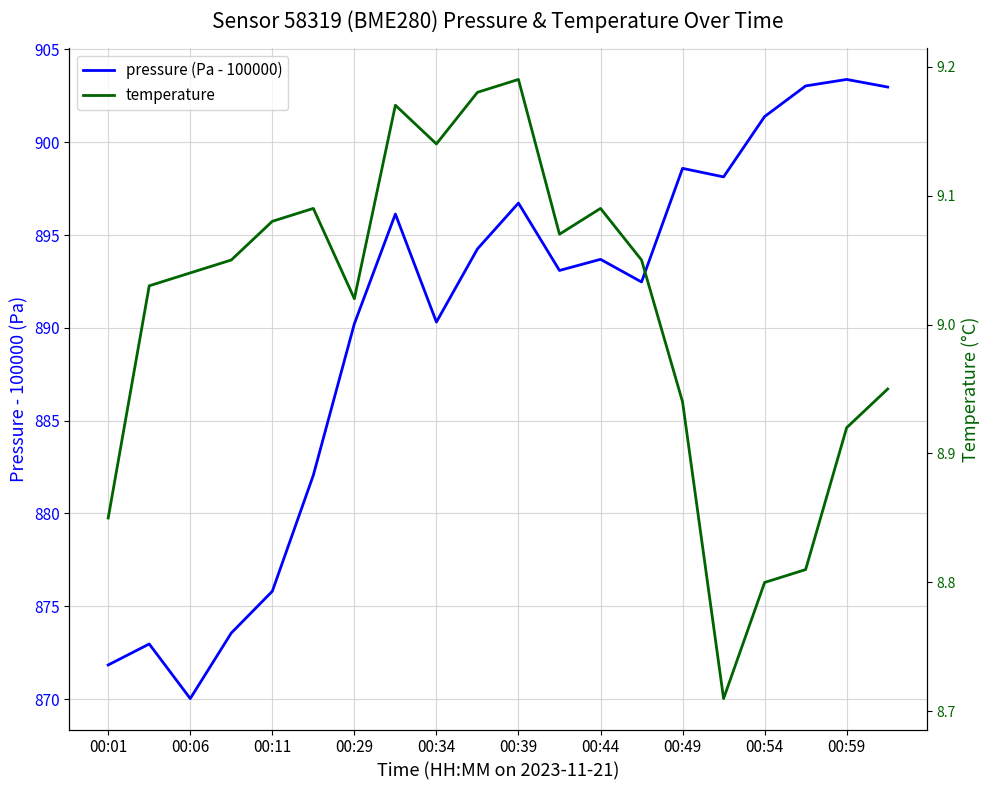

At how many categories does at least one series exceed 895?

8